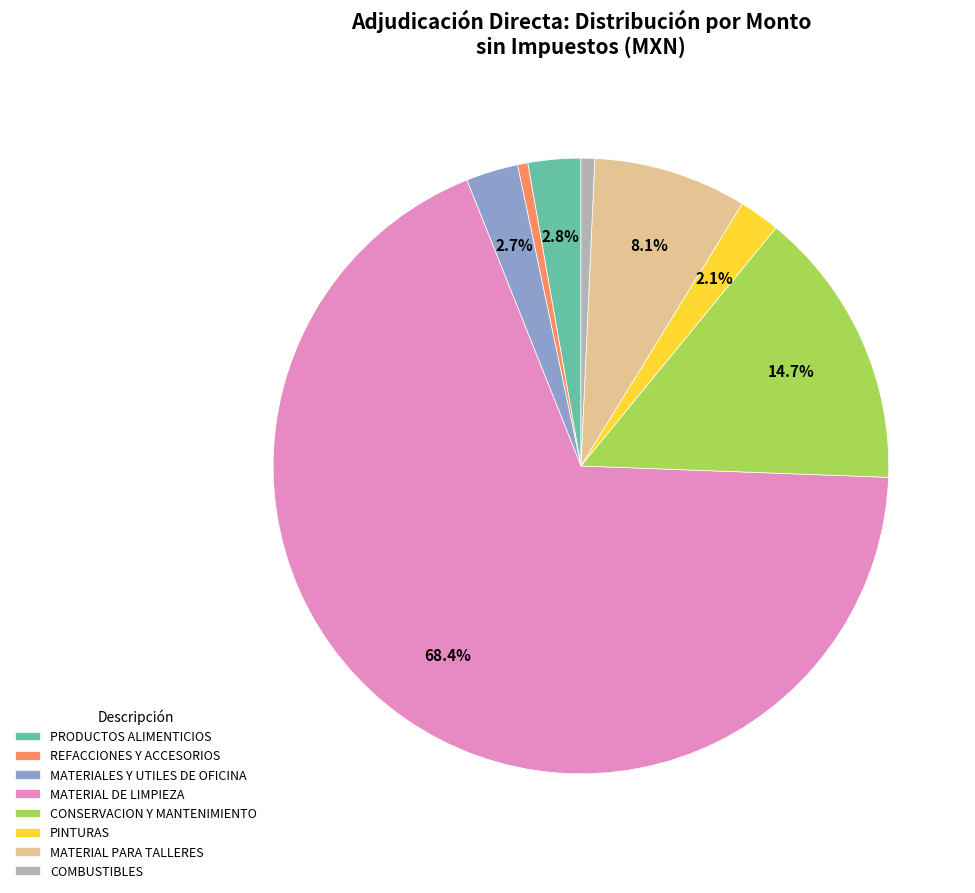

To the nearest percent, what is the average slice percentage?

12%